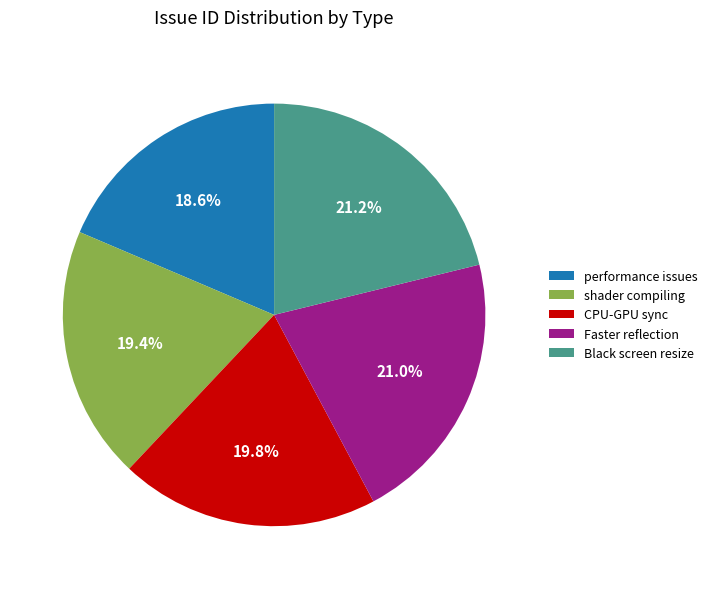

Is there a majority slice in this chart?

No